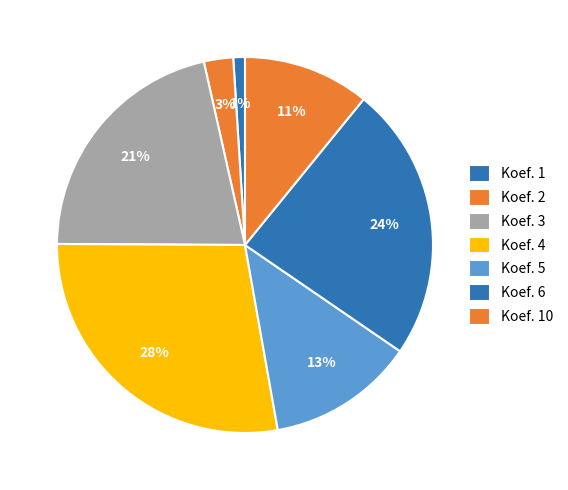

How many slices are in this pie chart?

7